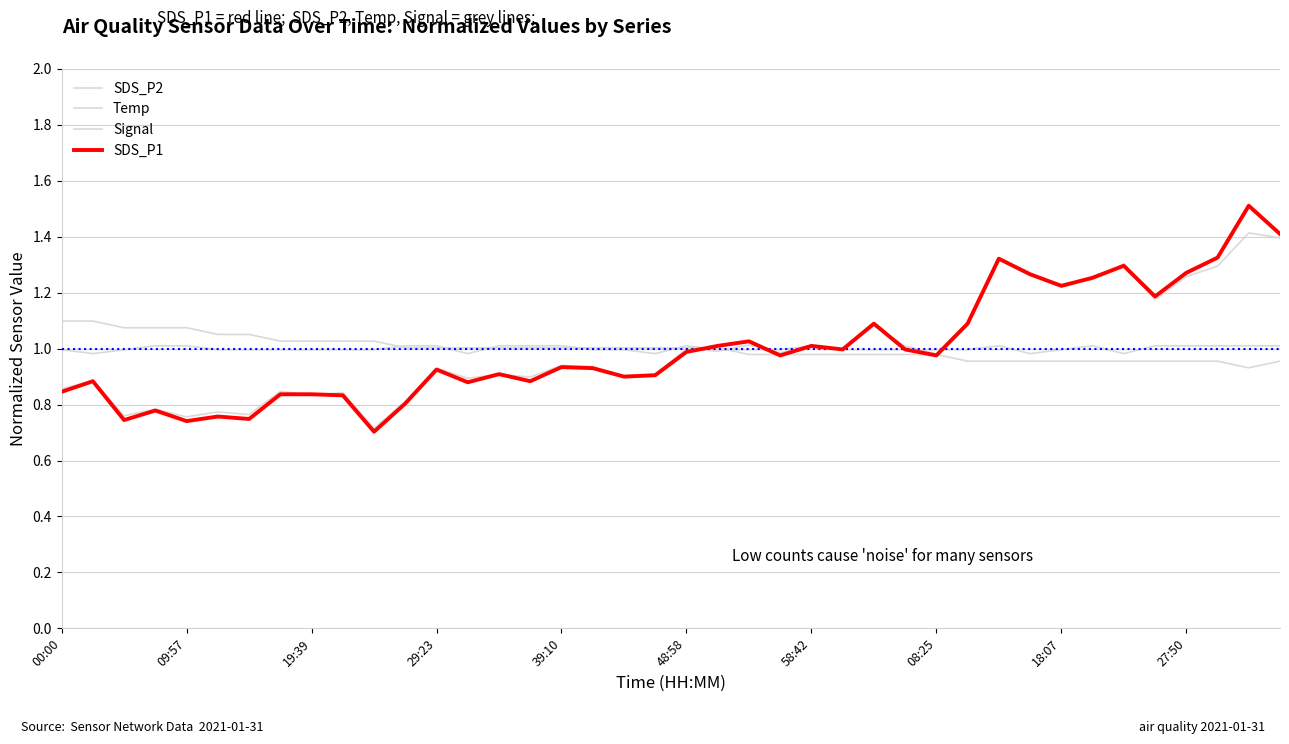

What is the sum of all Signal values?

40.0